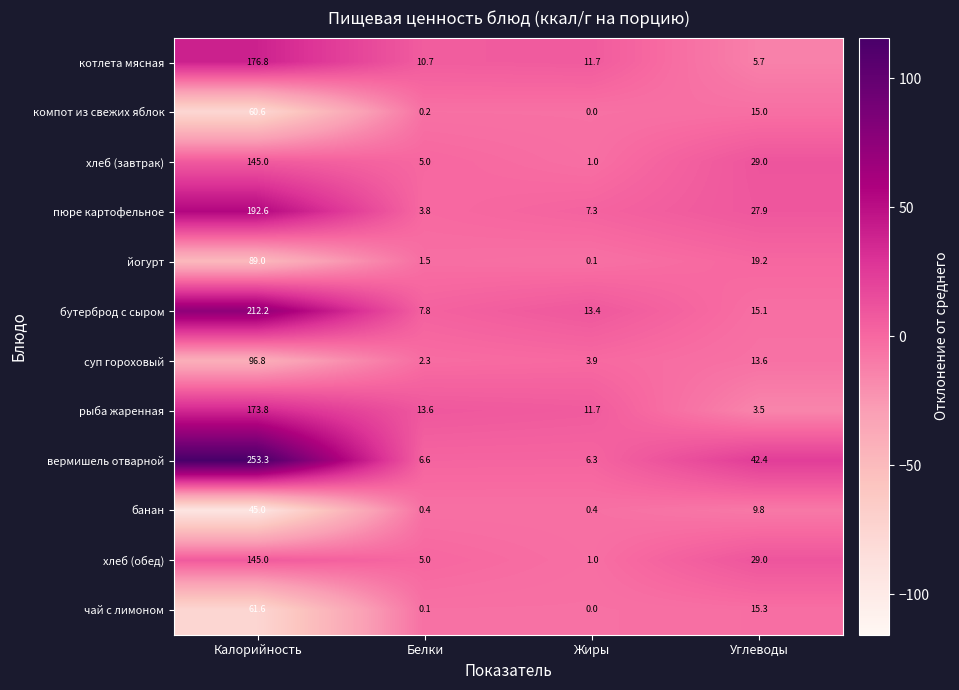

How many distinct data groups are displayed?

12